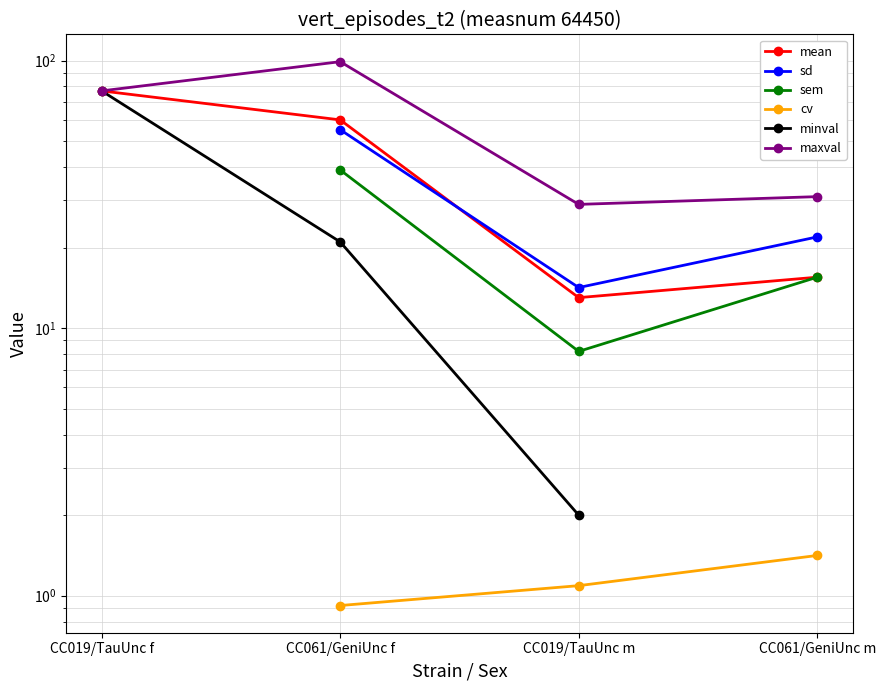

True or false: sd and sem intersect in this chart.

False